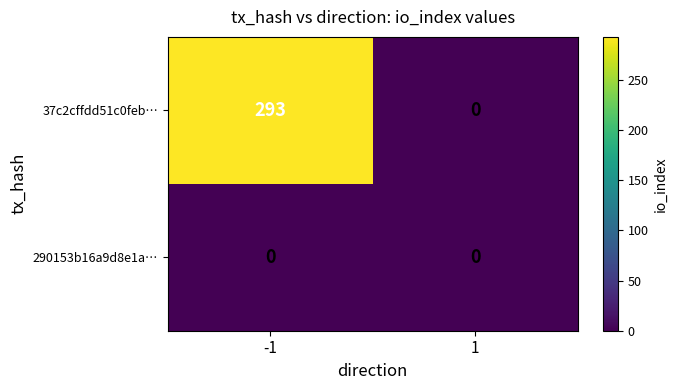

Rank the series by their maximum value, from highest to lowest.

37c2cffdd51c0feb…, 290153b16a9d8e1a…